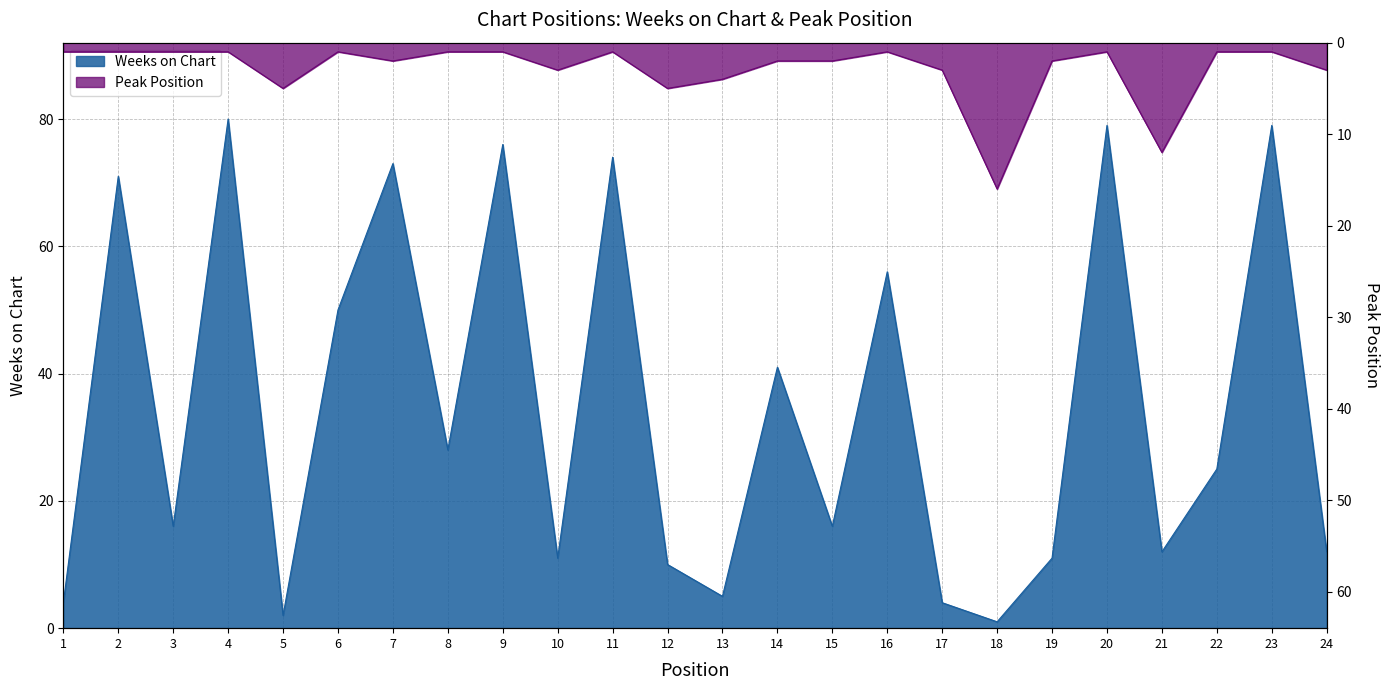

At which label does Weeks on Chart first exceed 25?

2